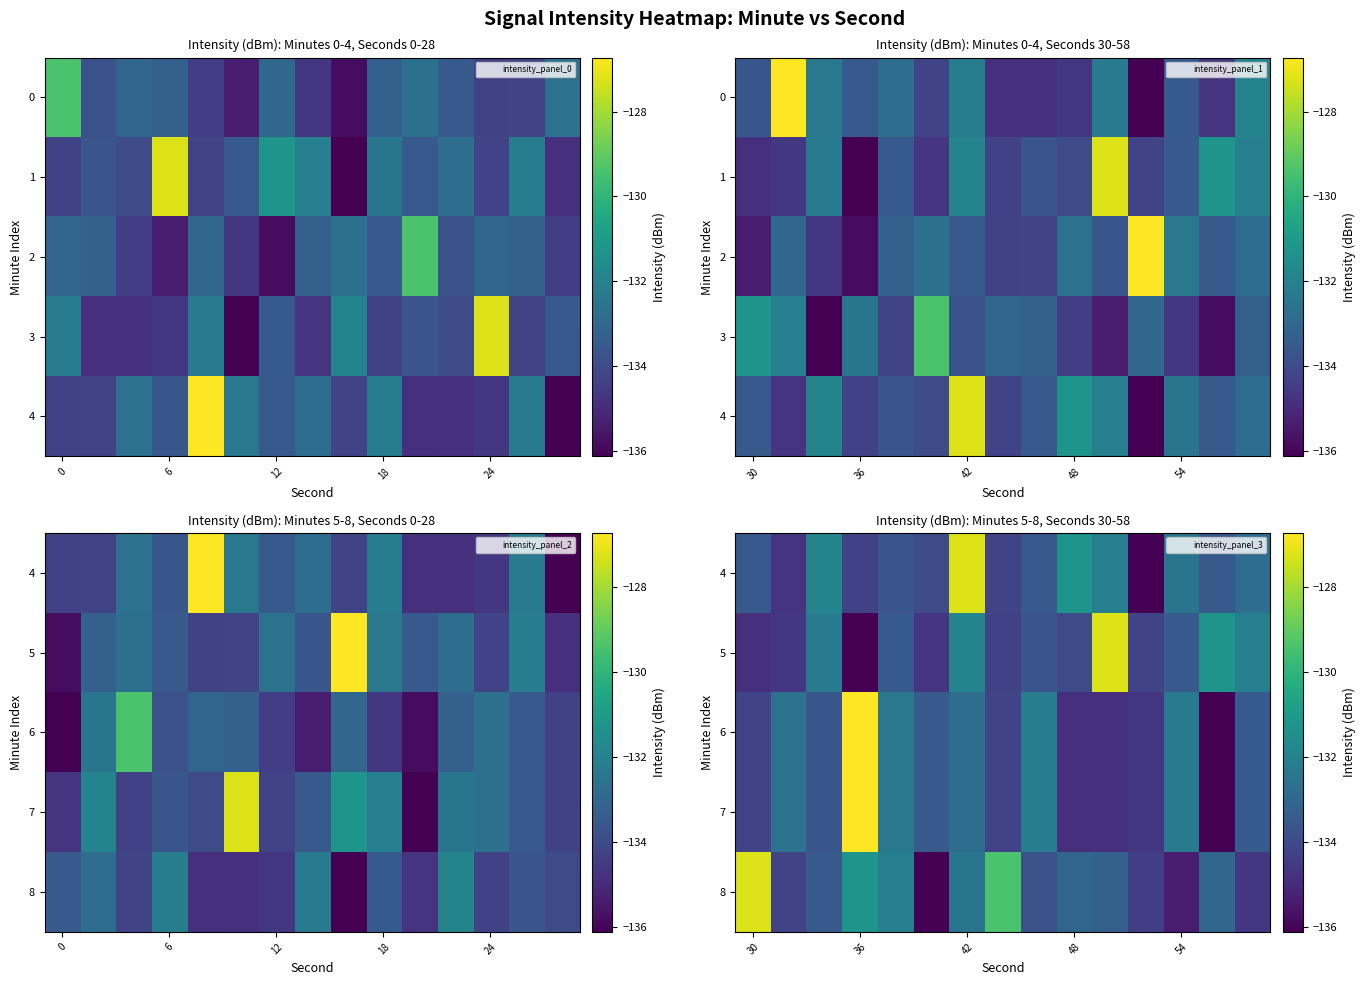

Where is 4 nearest to the value -131?

48